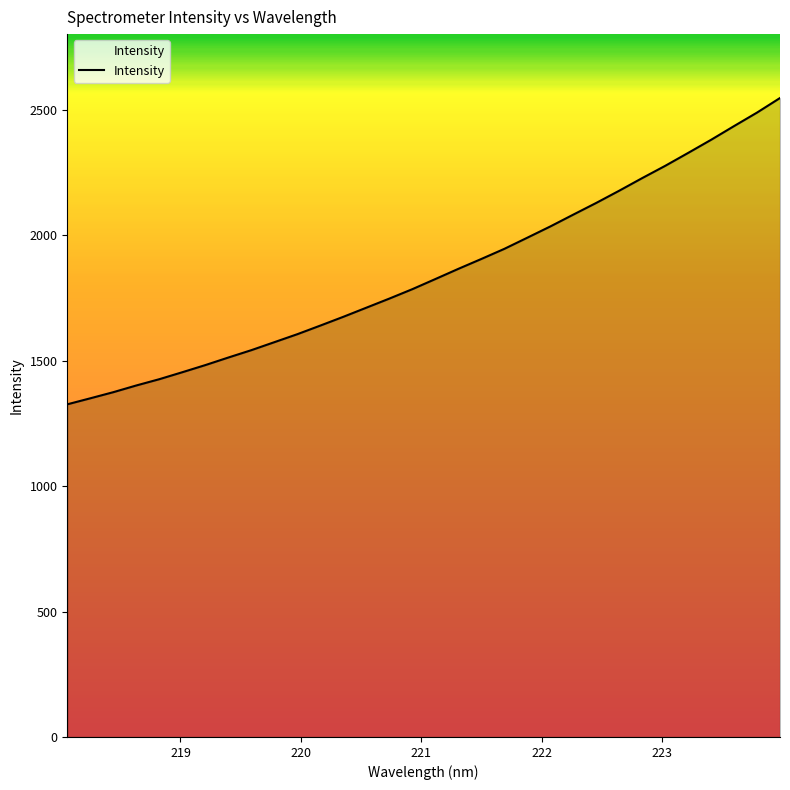

Count the number of data series in this chart.

1